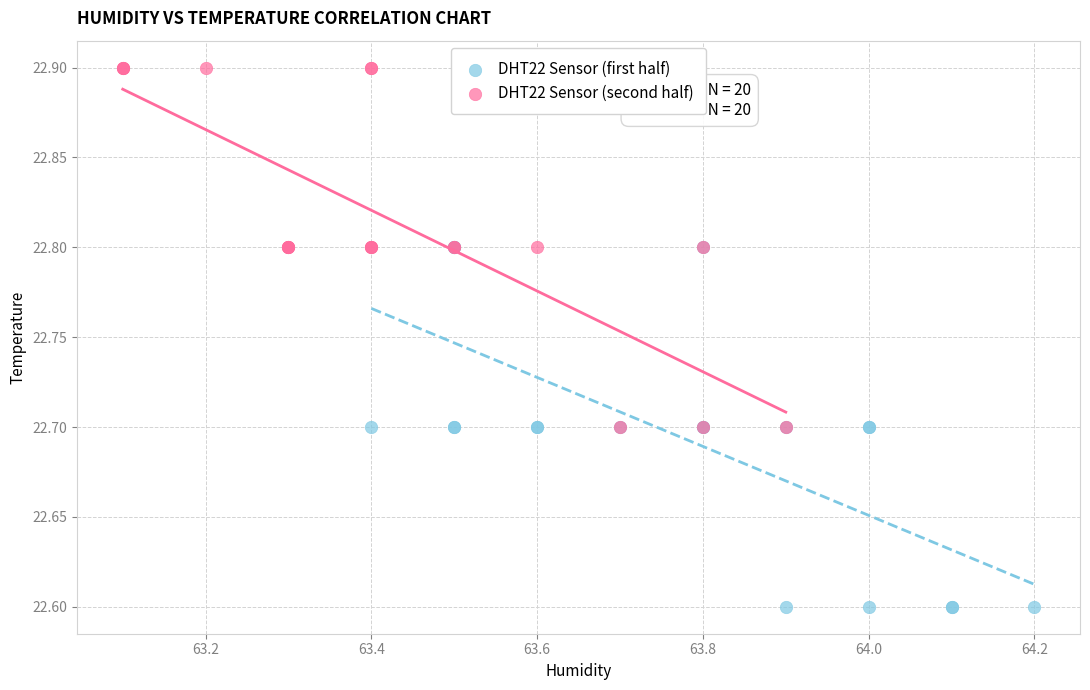

Which series reaches the maximum Y coordinate?

DHT22 Sensor (second half)